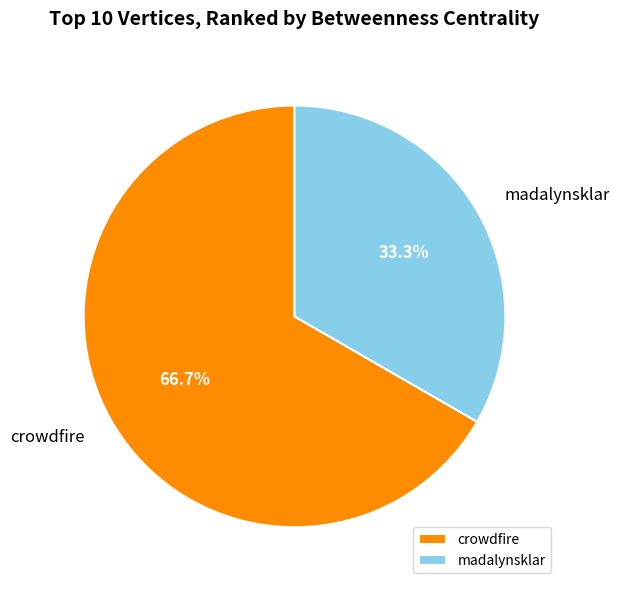

True or false: madalynsklar accounts for 44% of the total.

False